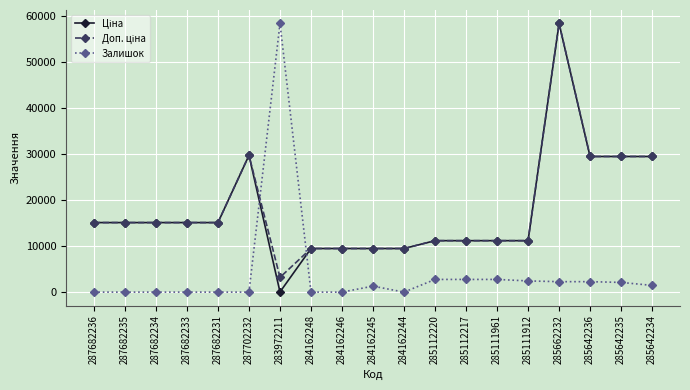

What is the spread (max minus min) of values at 284162244?

9480.1